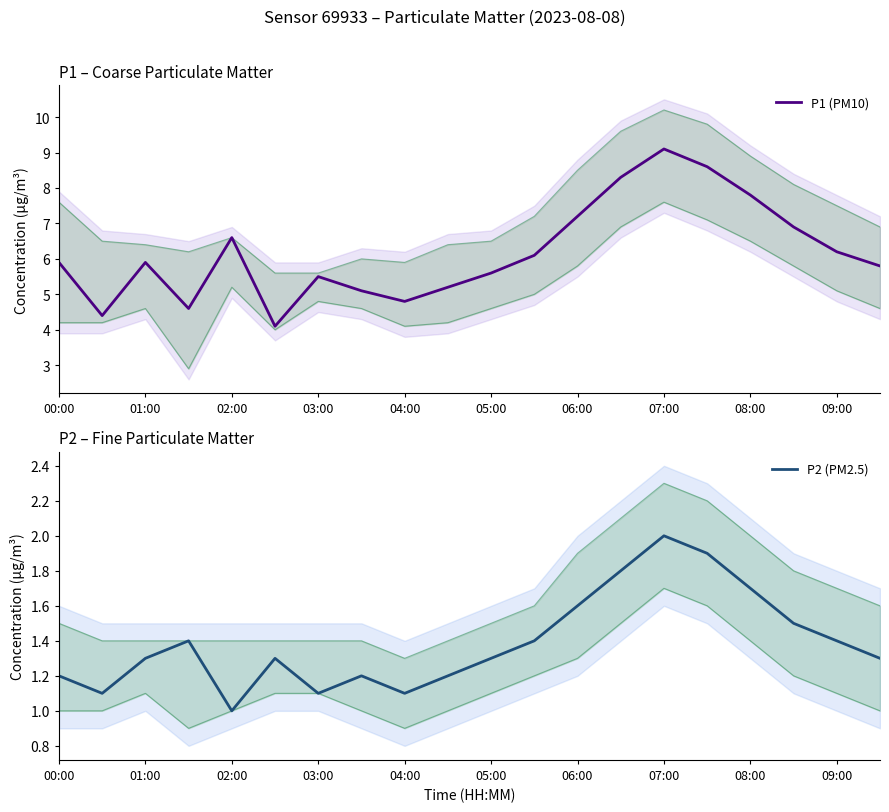

Which category has the lowest value in the P2 (PM2.5) series?

02:00